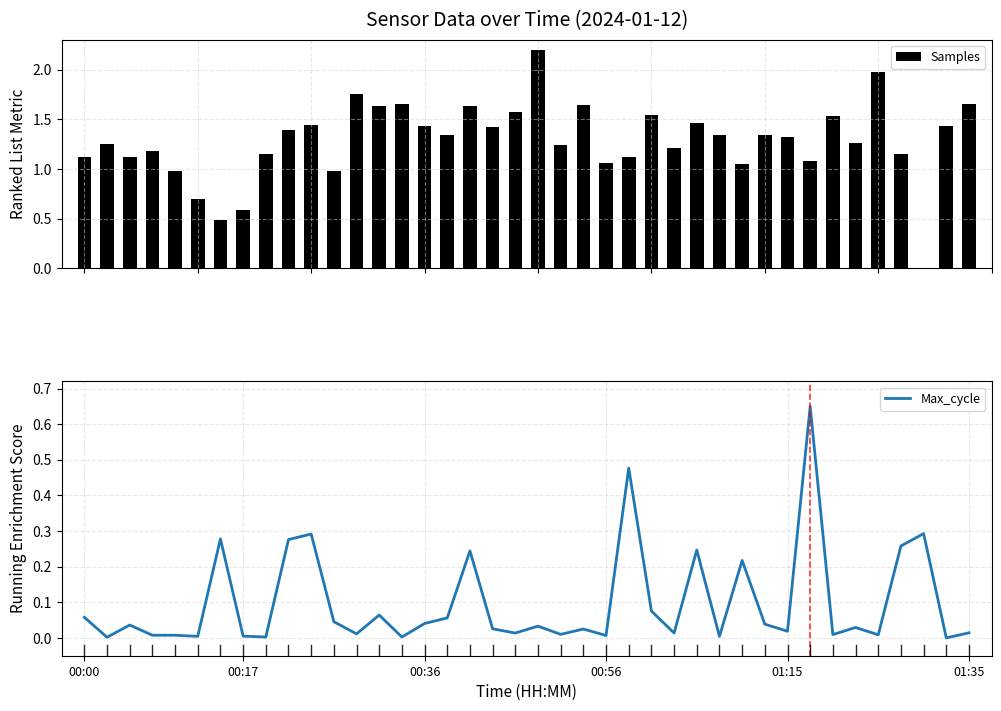

What are all the series names shown in the legend?

Samples, Max_cycle